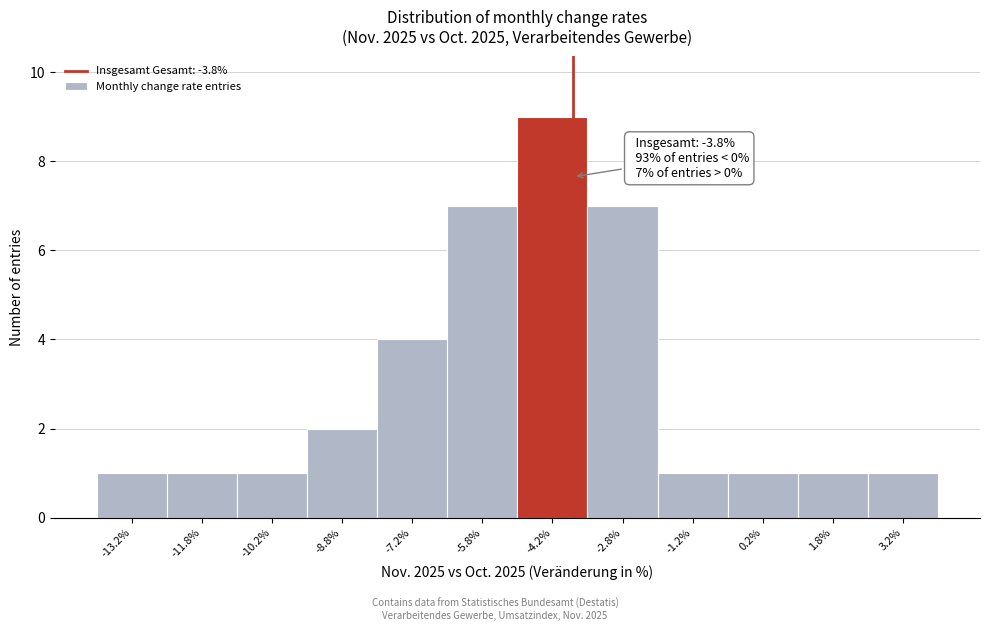

Over which range of the x-axis is the bar tallest?

-5.0 to -3.5